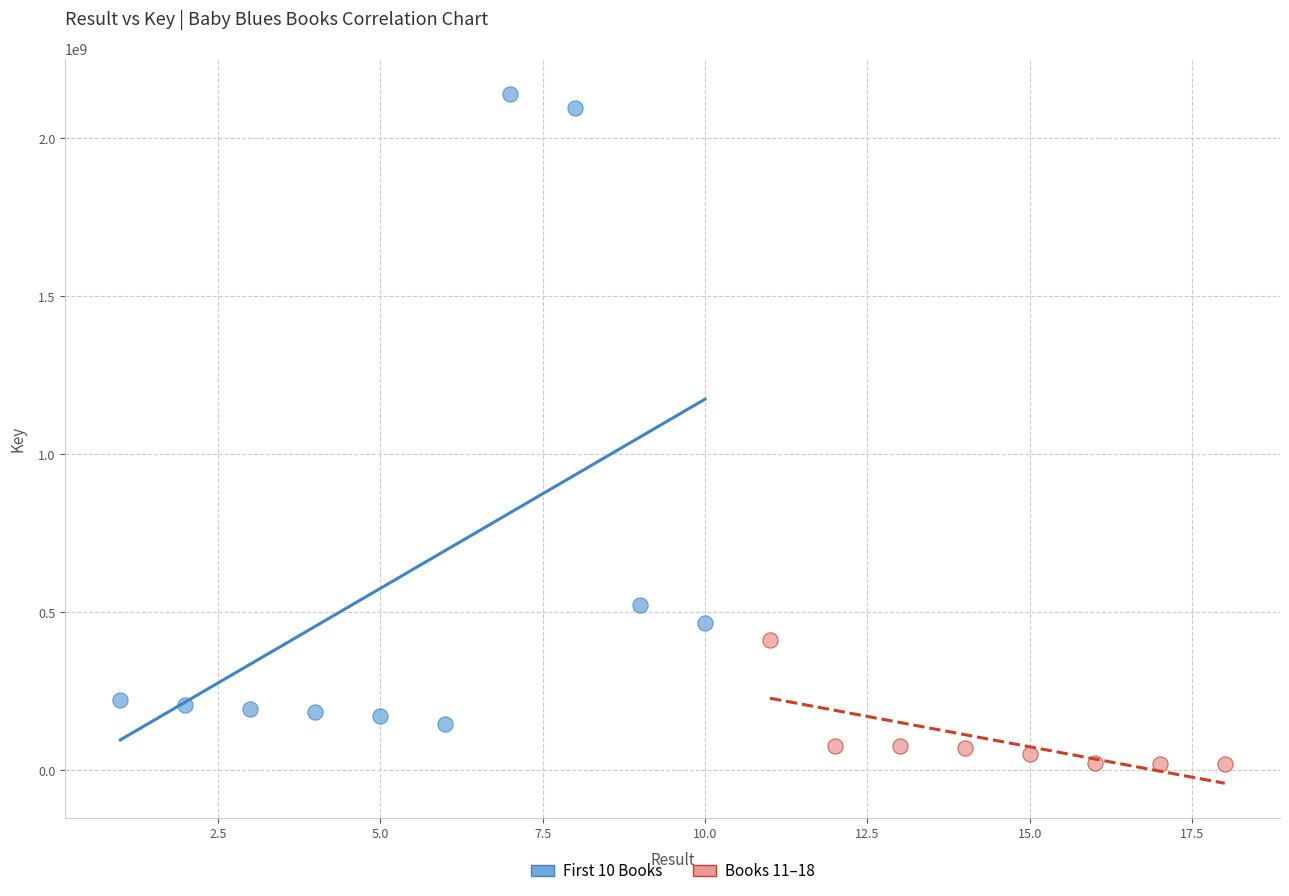

Which series contains the lowest Y value?

Books 11–18